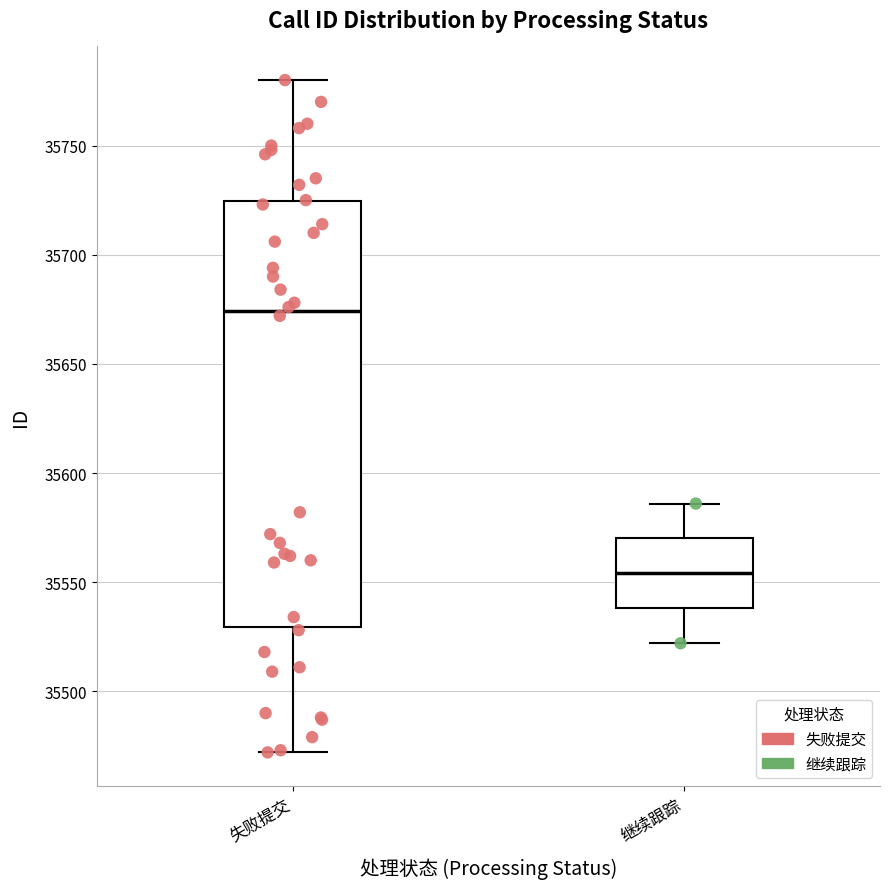

Which box's median line is the lowest?

继续跟踪